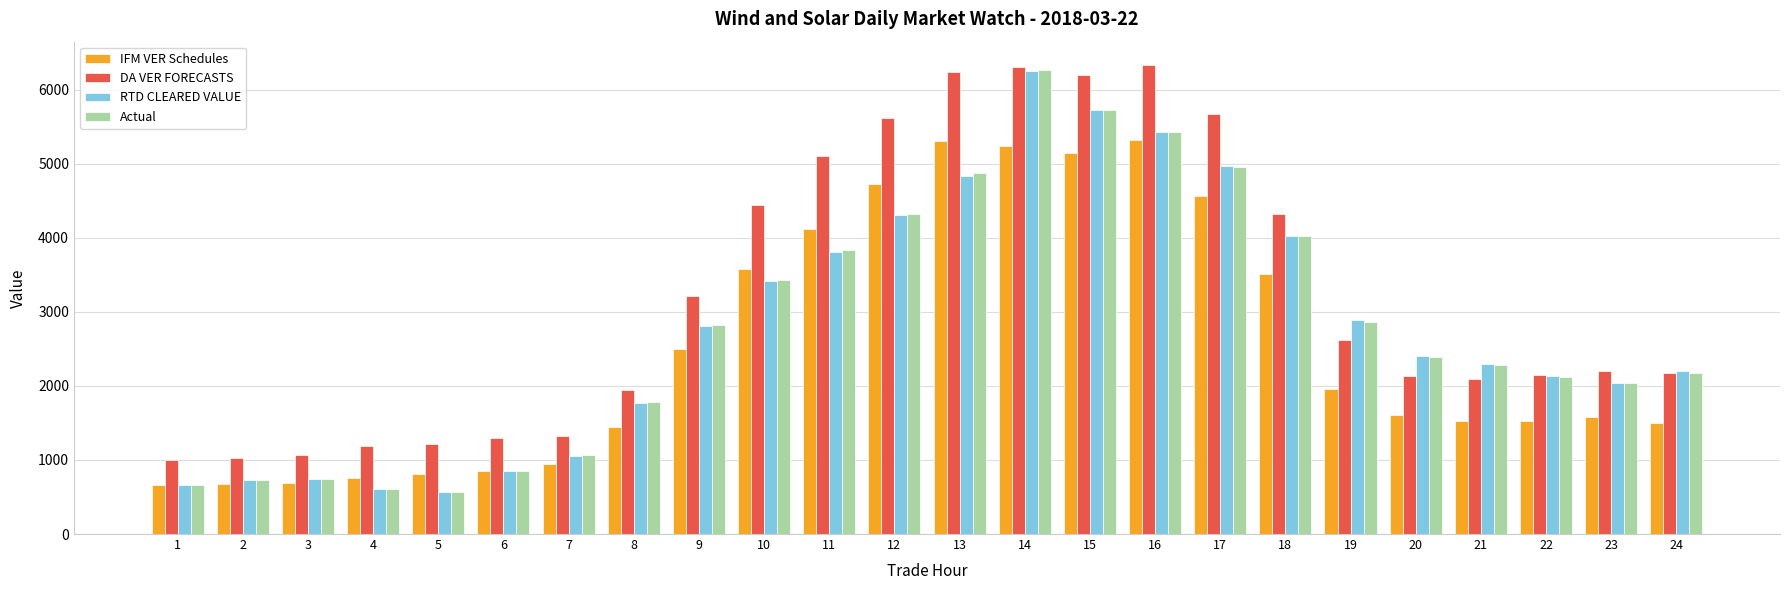

True or false: Actual has a value of 6556.5 at 18.

False